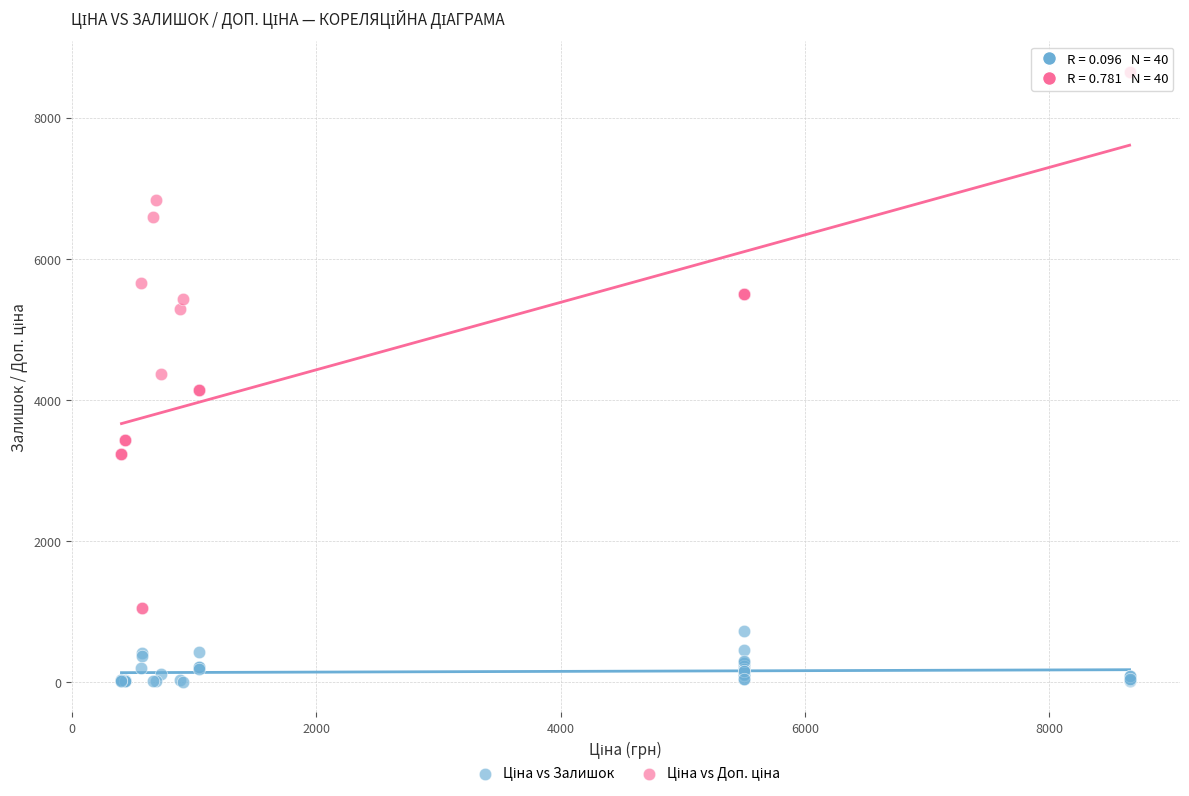

What is the X range (max minus min) for the scatter plot?

8252.6